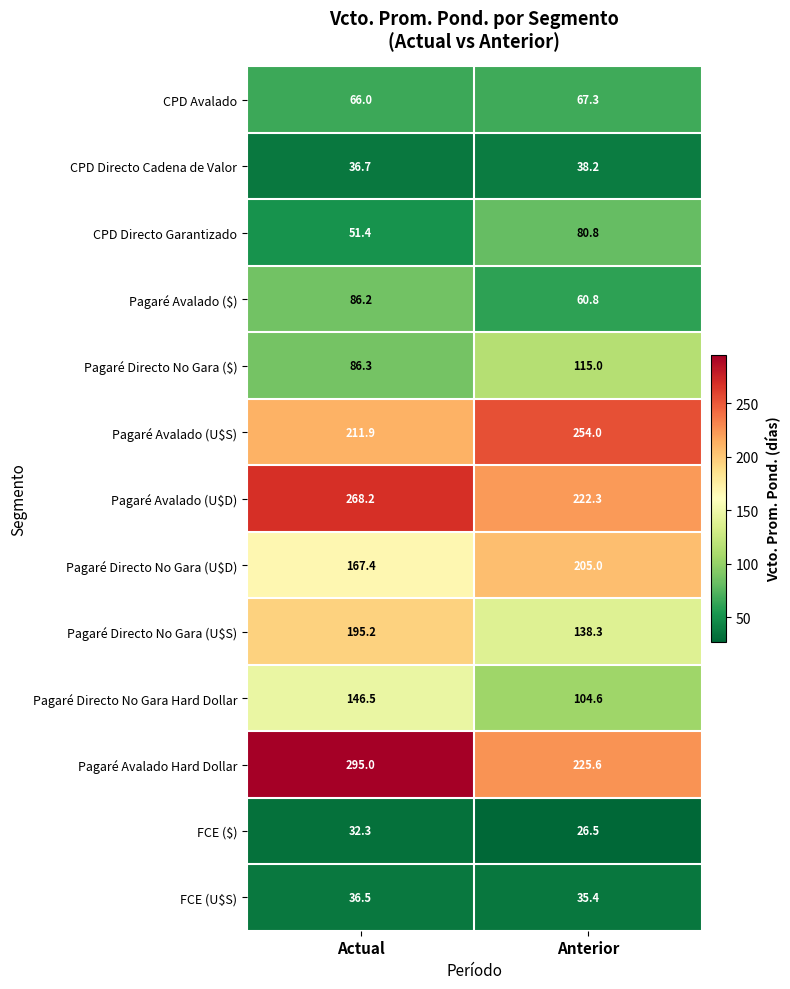

Read the FCE ($) value at Anterior.

26.5